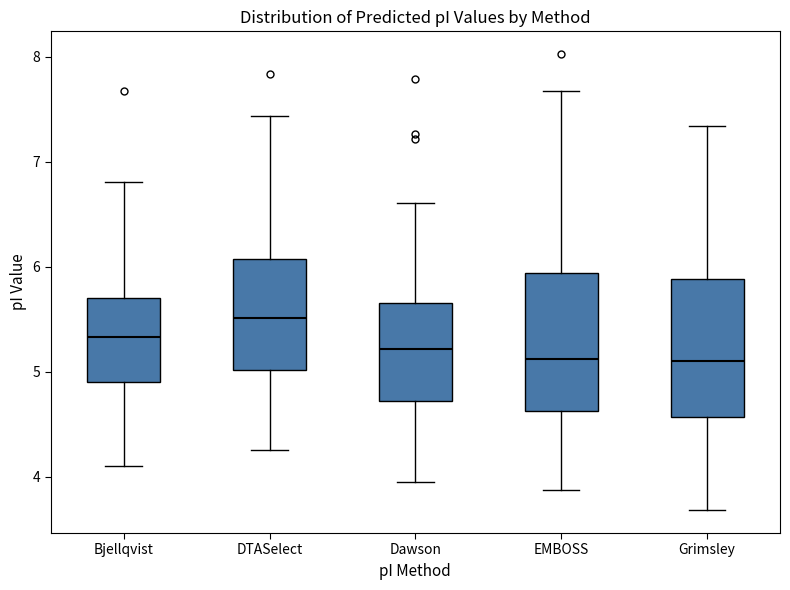

Reading left to right, read every box against the y-axis: the position of its median line, the range the box covers, and the ends of its whiskers. The values are not printed on the chart, so give them approximately, as read against the axis.

Bjellqvist: median 5.3, box 4.9 to 5.7, whiskers 4.1 to 6.8
DTASelect: median 5.5, box 5.0 to 6.1, whiskers 4.3 to 7.4
Dawson: median 5.2, box 4.7 to 5.7, whiskers 3.9 to 6.6
EMBOSS: median 5.1, box 4.6 to 5.9, whiskers 3.9 to 7.7
Grimsley: median 5.1, box 4.6 to 5.9, whiskers 3.7 to 7.3